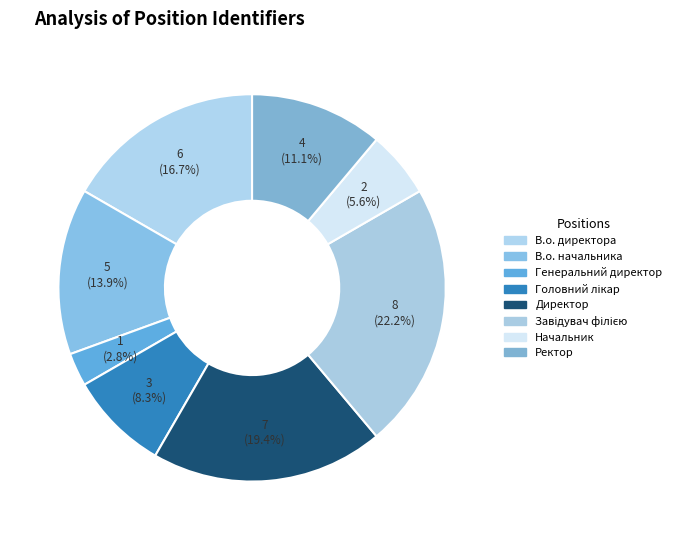

Rank the categories by value from lowest to highest.

Генеральний директор, Начальник, Головний лікар, Ректор, В.о. начальника, В.о. директора, Директор, Завідувач філією